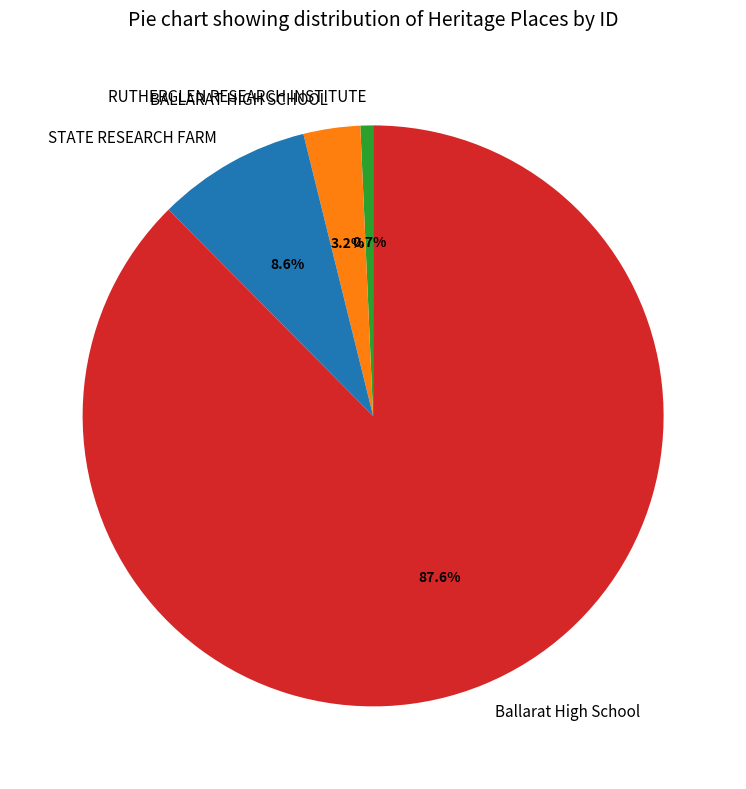

What is the smallest slice in the pie chart?

RUTHERGLEN RESEARCH INSTITUTE